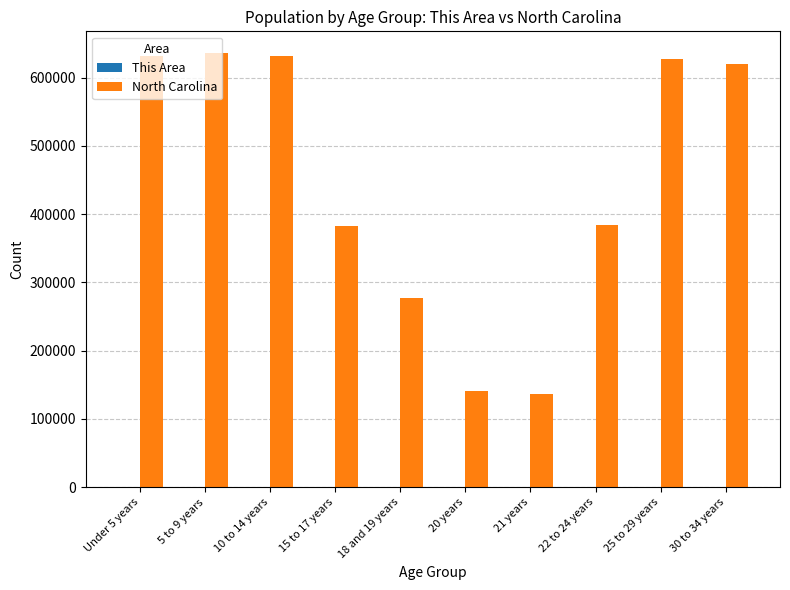

What is the sum of all North Carolina values?

4466846